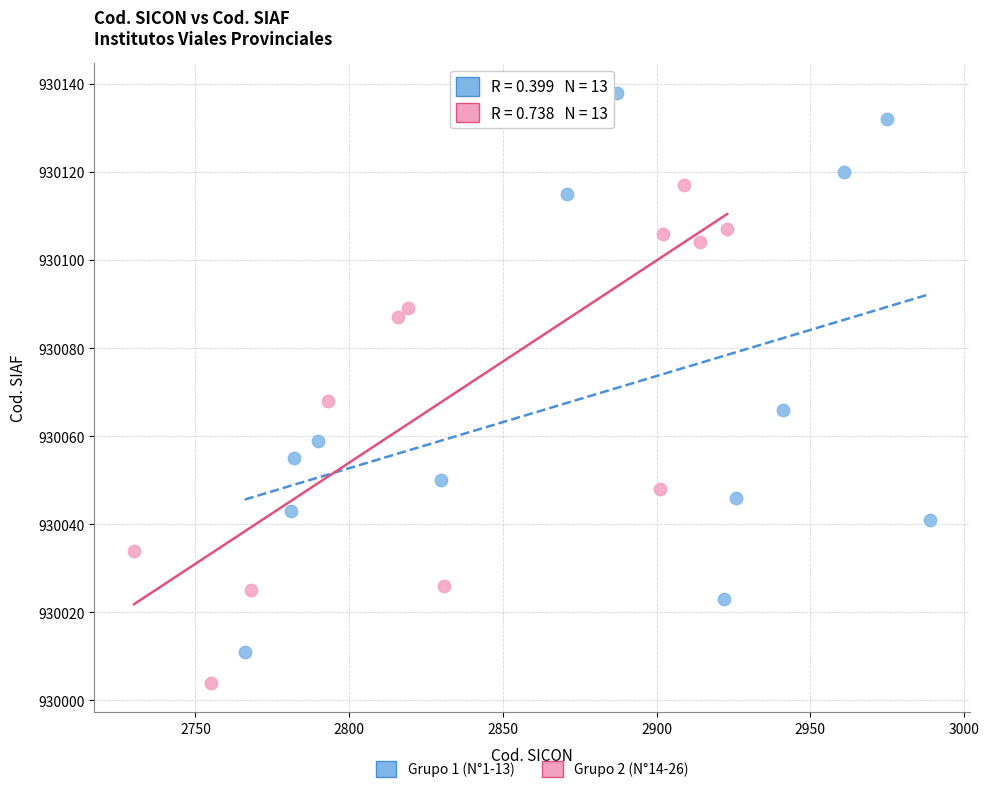

Which series contains the lowest Y value?

Grupo 2 (N°14-26)